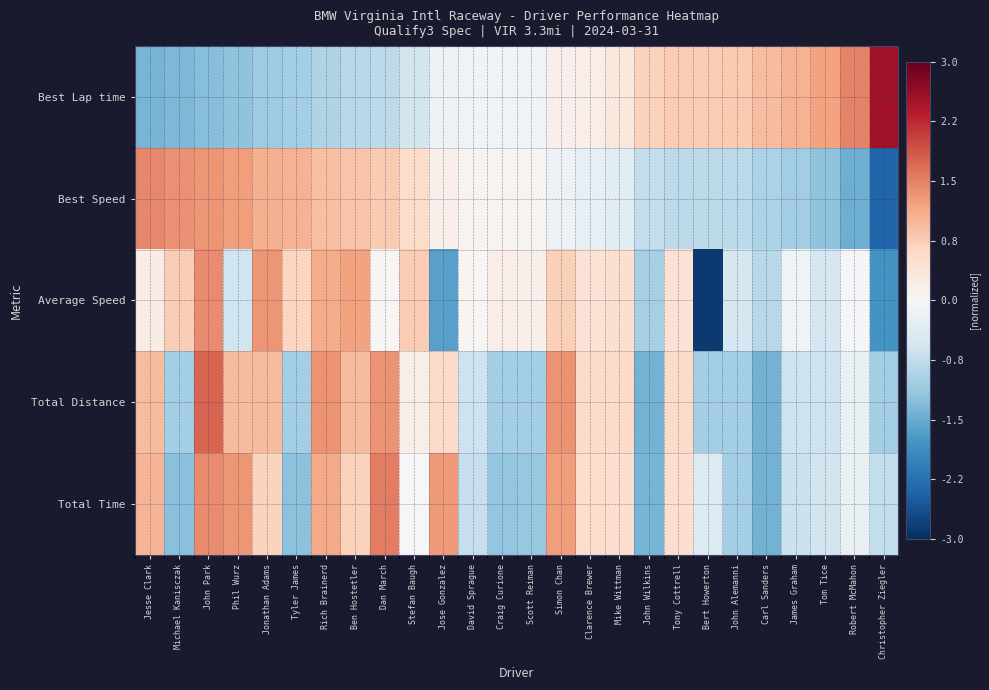

At which category is the sum across all series the highest?

John Park